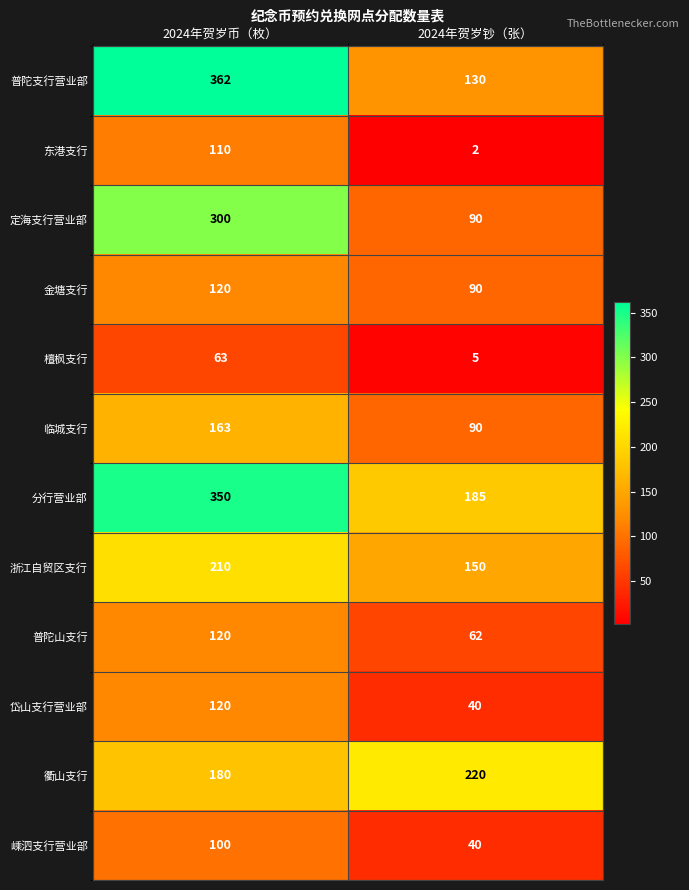

What is the maximum value for 檀枫支行?

63